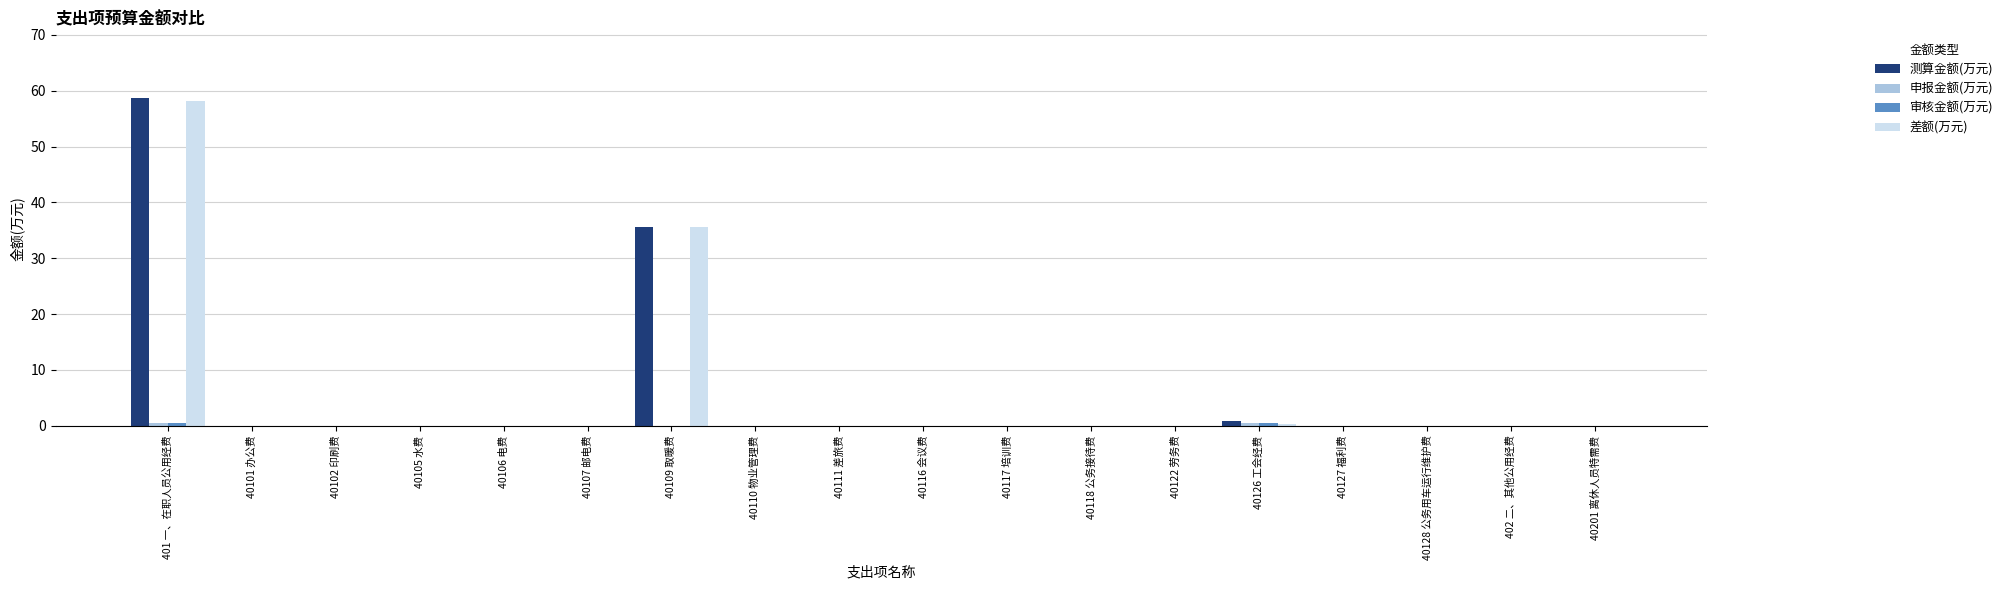

What is the maximum value for 测算金额(万元)?

58.7